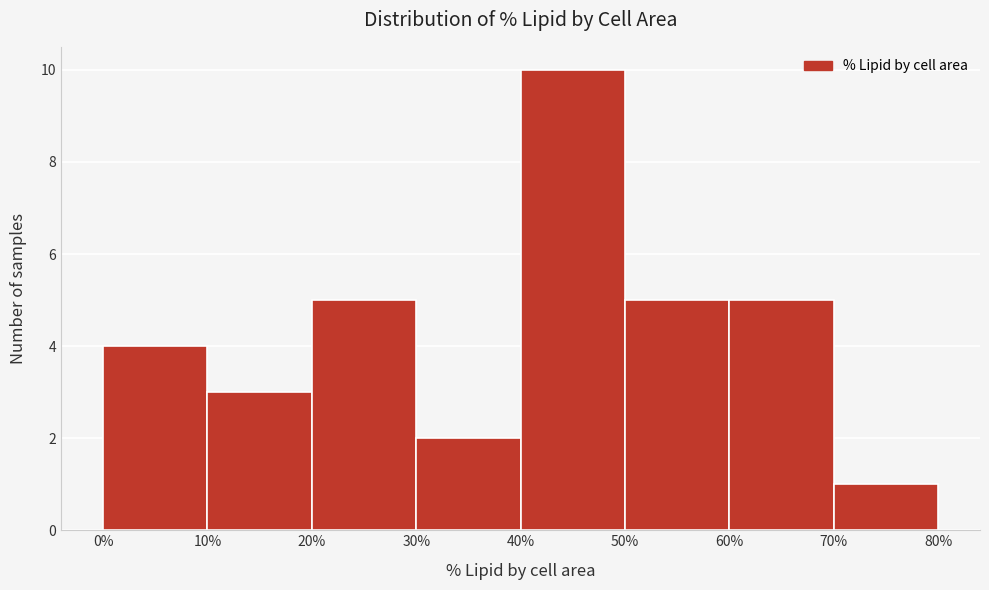

How tall is the bar that spans 70% to 80% on the x-axis? The values are not printed on the chart, so give them approximately, as read against the axis.

1